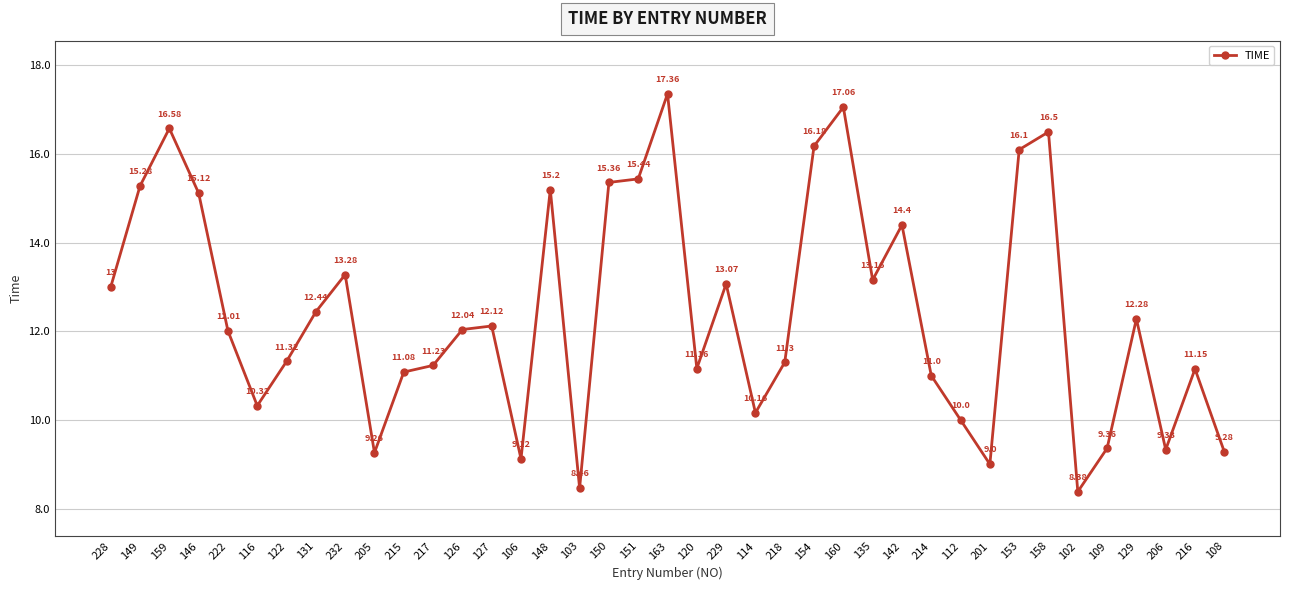

How many interior local peaks (higher than both neighbors) does the data have?

11